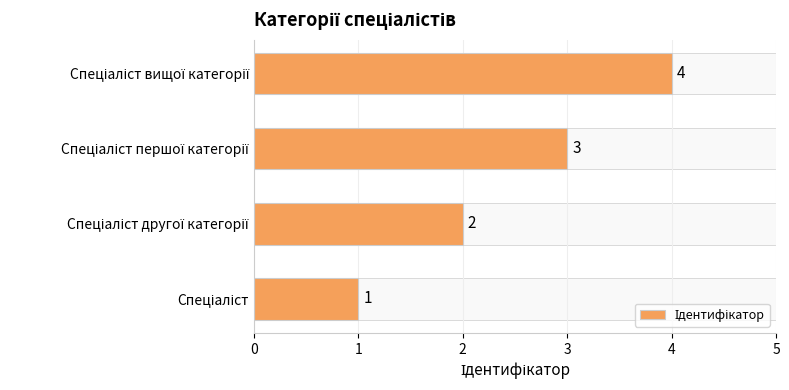

What is the greatest value displayed?

4